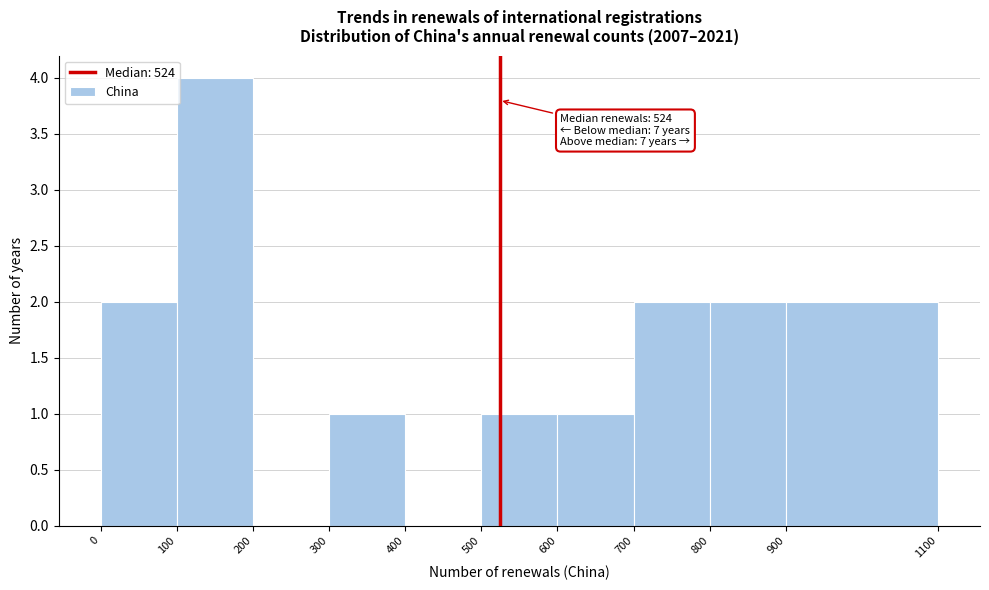

Which range on the x-axis has the tallest bar?

100 to 200